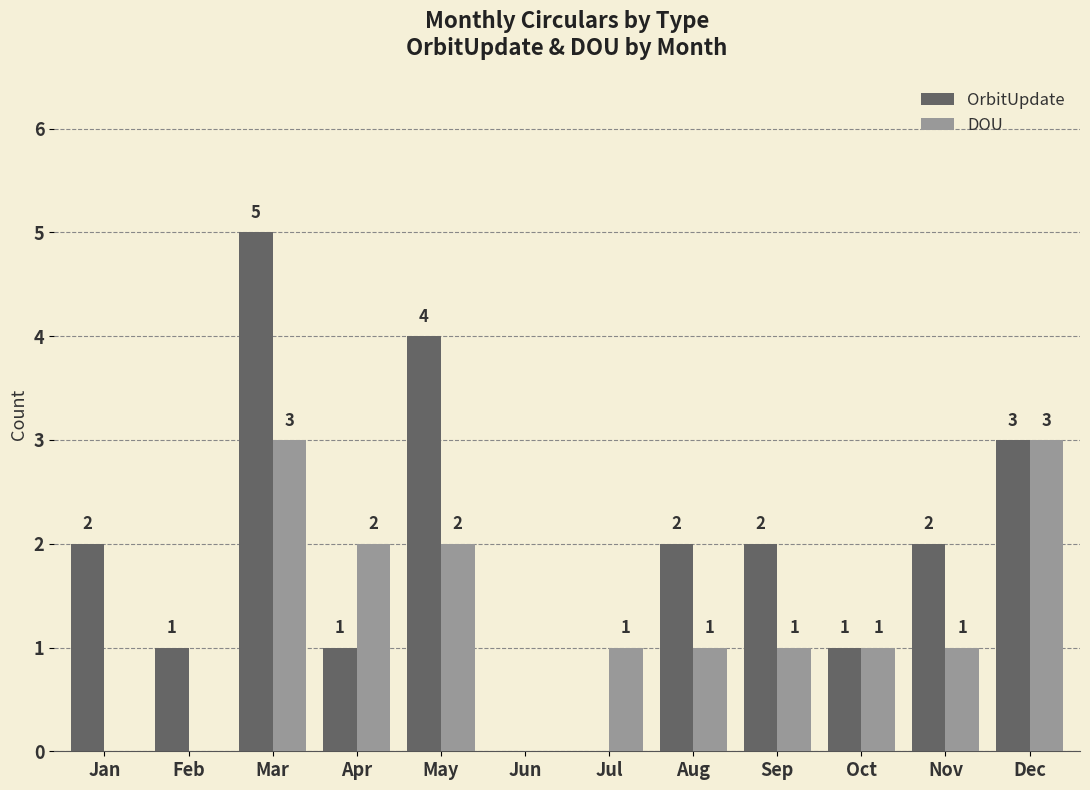

Is the value of OrbitUpdate at Oct greater than the value of DOU at Jan?

Yes